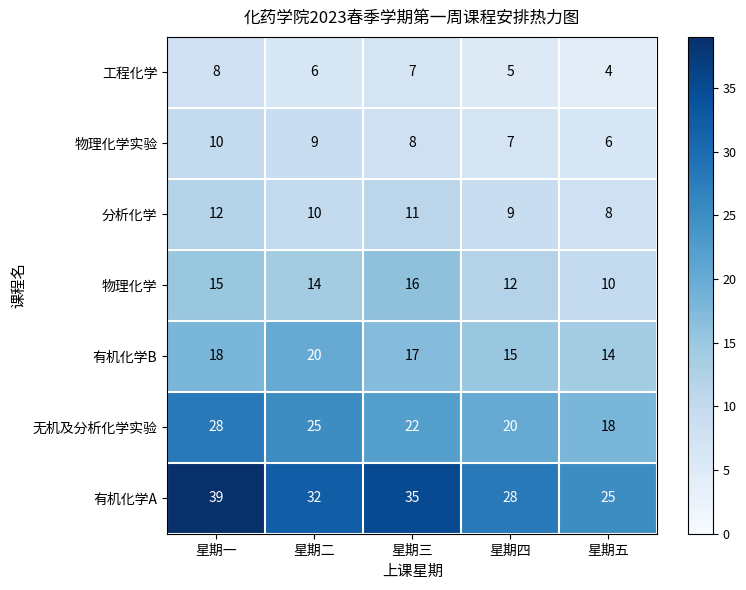

Which series has the largest total across all categories?

有机化学A